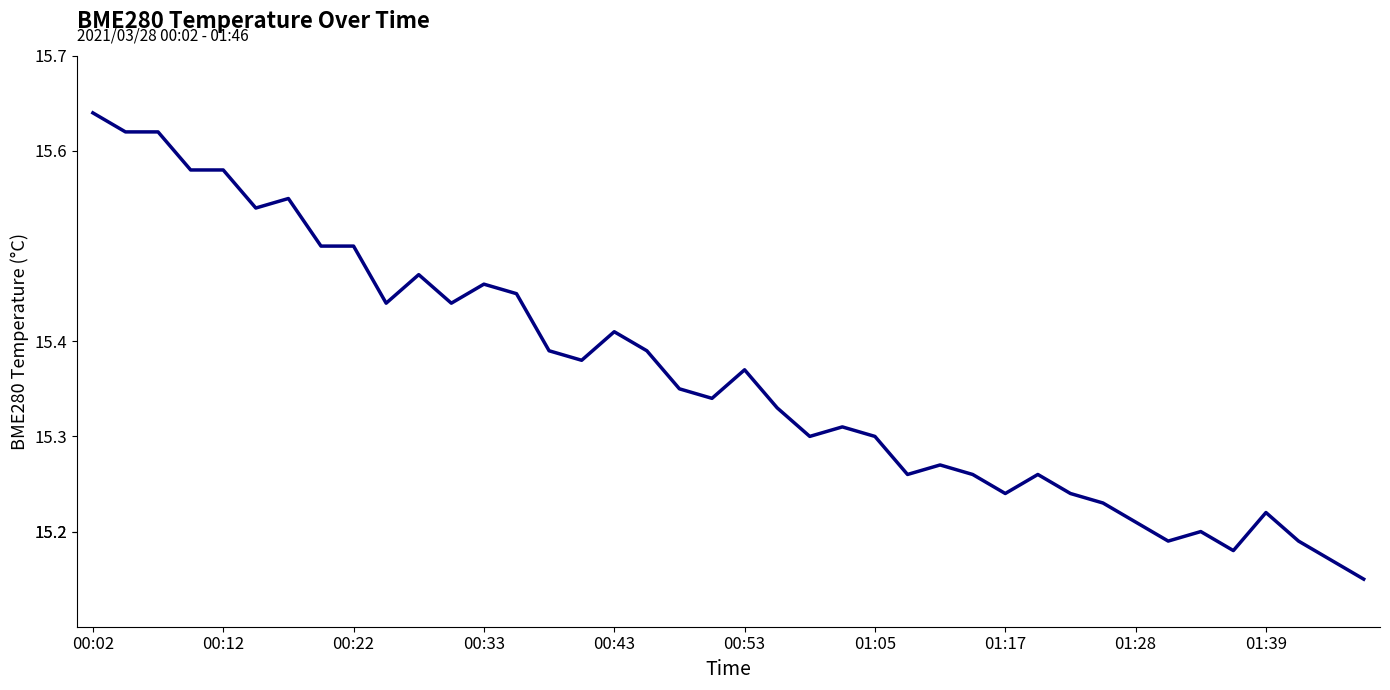

What is the difference between the maximum and minimum values?

0.5